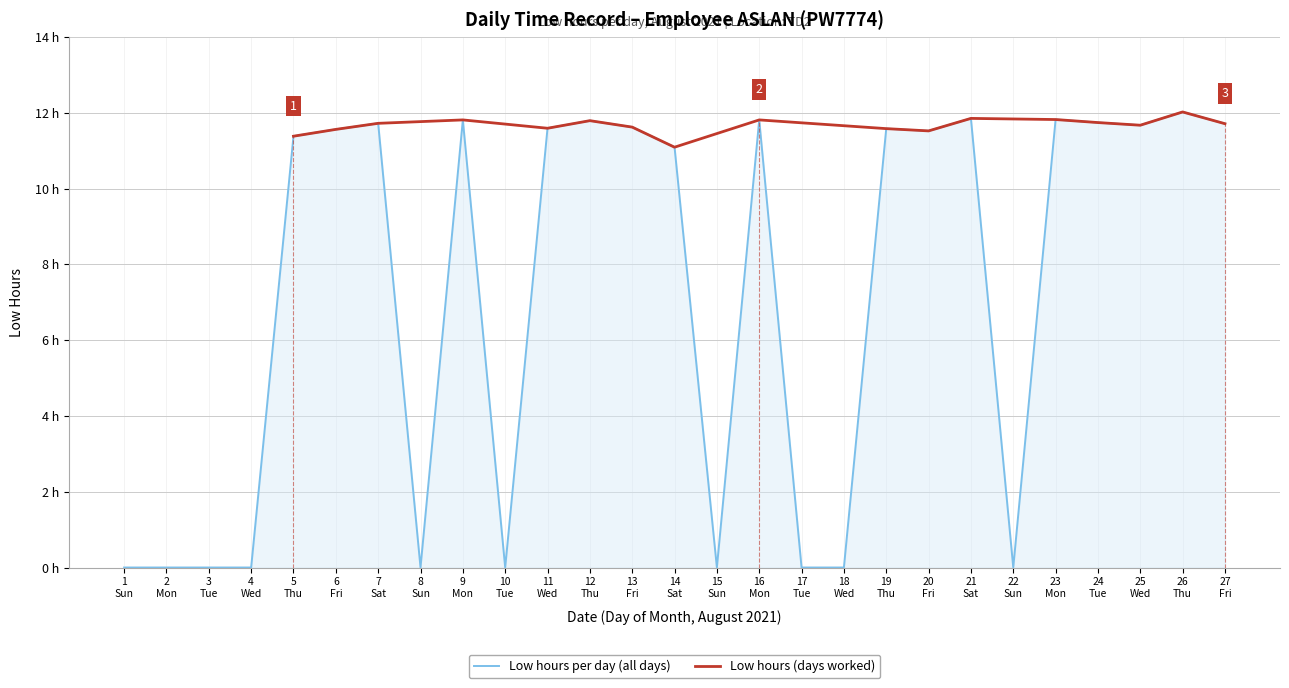

What is the greatest value displayed?

12.0